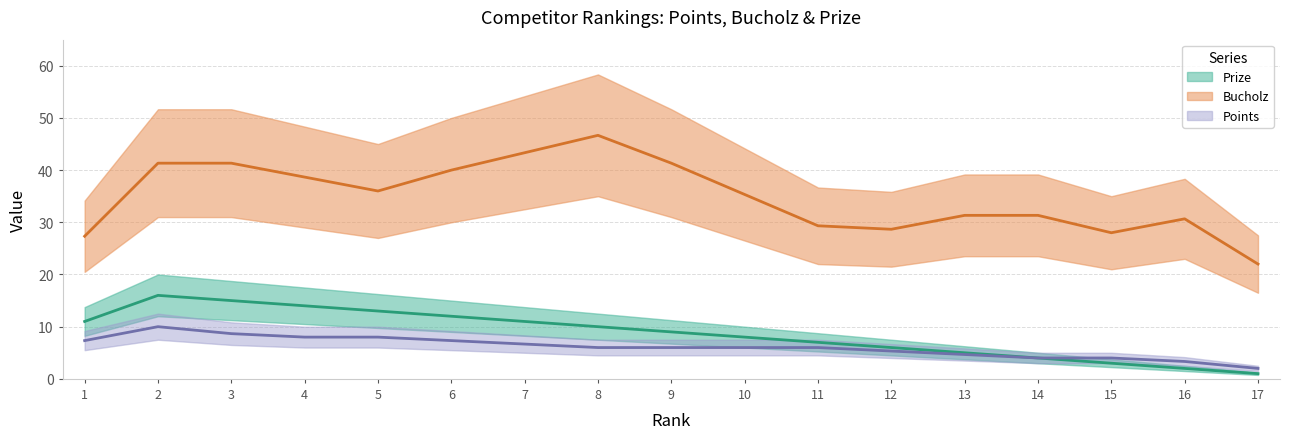

At which category is the sum across all series the highest?

2